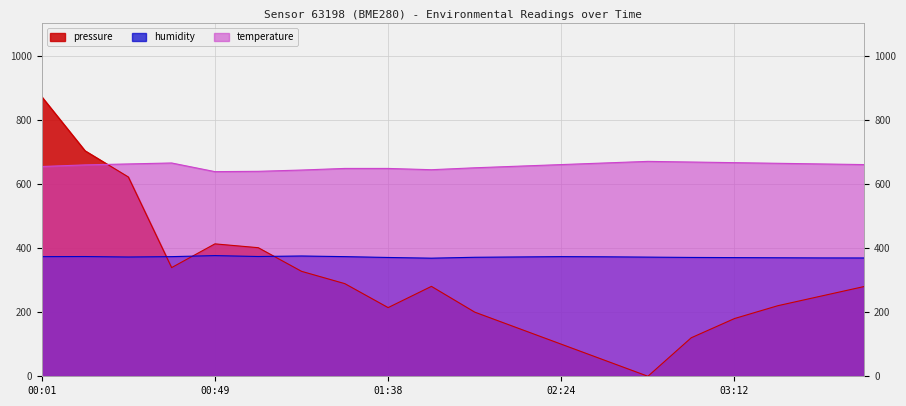

Reading right to left, extract all data points from this chart.

pressure: 280.0	250.0	220.0	180.0	120.0	0.0	50.0	100.0	150.0	200.0	280.3	214.1	288.8	327.2	400.9	412.8	338.8	621.3	703.1	871.6
temperature: 660.0	662.0	664.0	666.0	668.0	670.0	665.0	660.0	655.0	650.0	644.0	648.0	648.0	643.0	639.0	638.0	665.0	662.0	659.0	654.0
humidity: 368.8	369.0	369.5	370.0	370.5	371.5	372.5	373.0	372.0	371.0	368.2	370.4	373.0	375.0	373.4	376.2	373.0	371.8	373.3	373.0